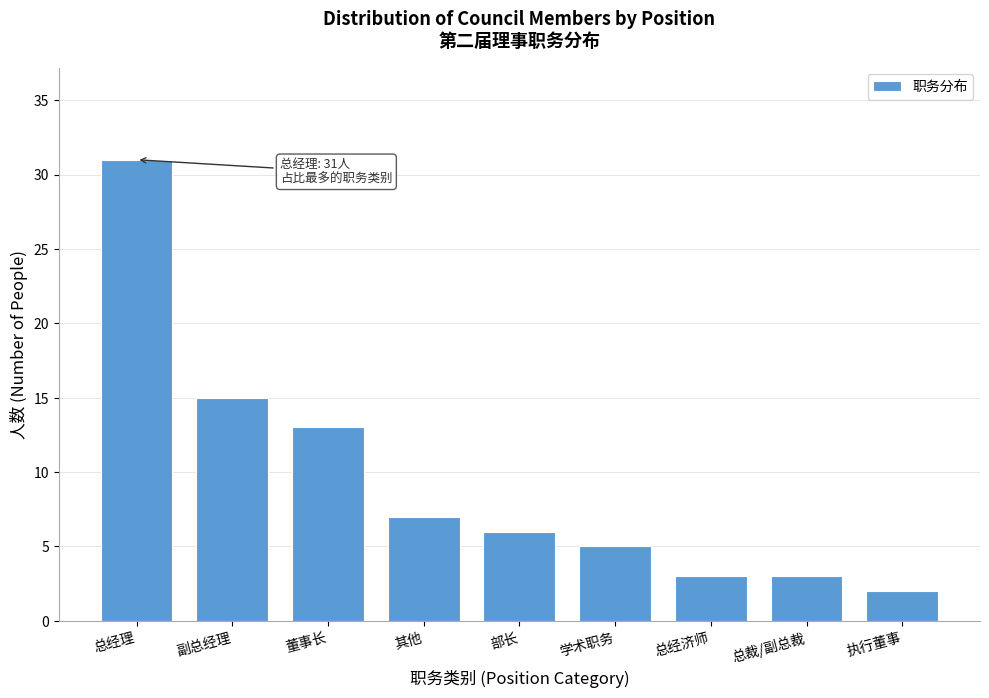

Reading left to right, transcribe all the data shown in this chart.

总经理=31	副总经理=15	董事长=13	其他=7	部长=6	学术职务=5	总经济师=3	总裁/副总裁=3	执行董事=2